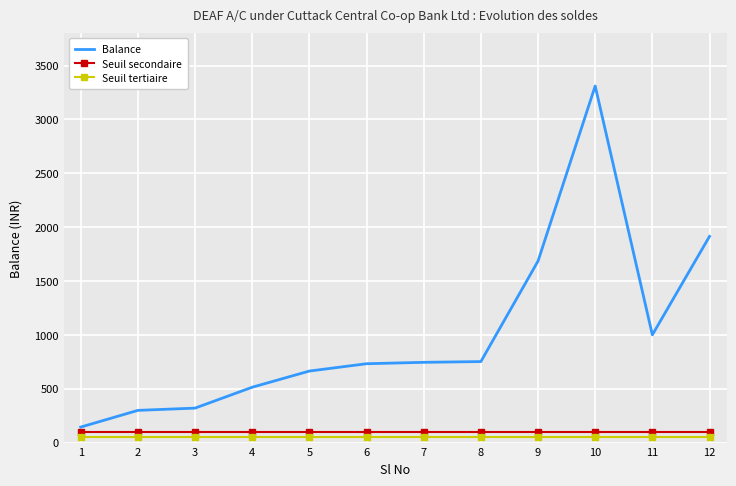

Which series has the widest spread of values?

Balance